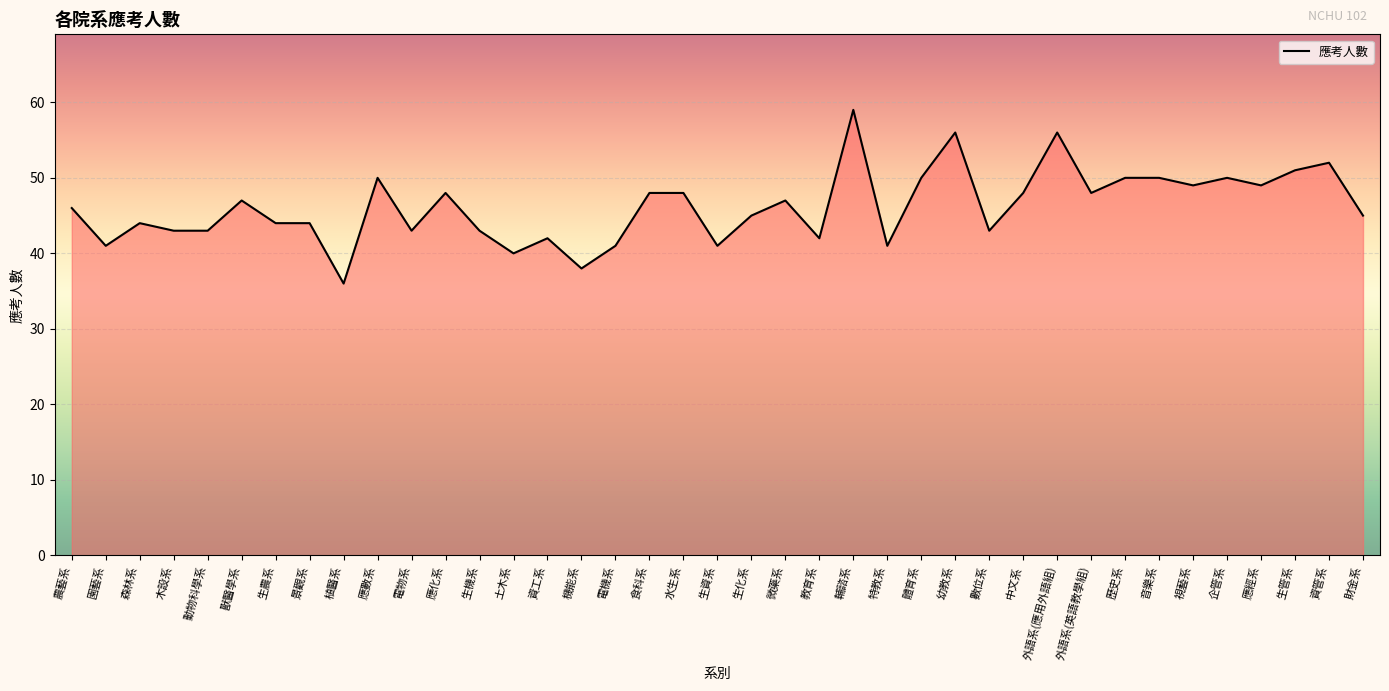

Is it true that the value at 教育系 is 42?

True